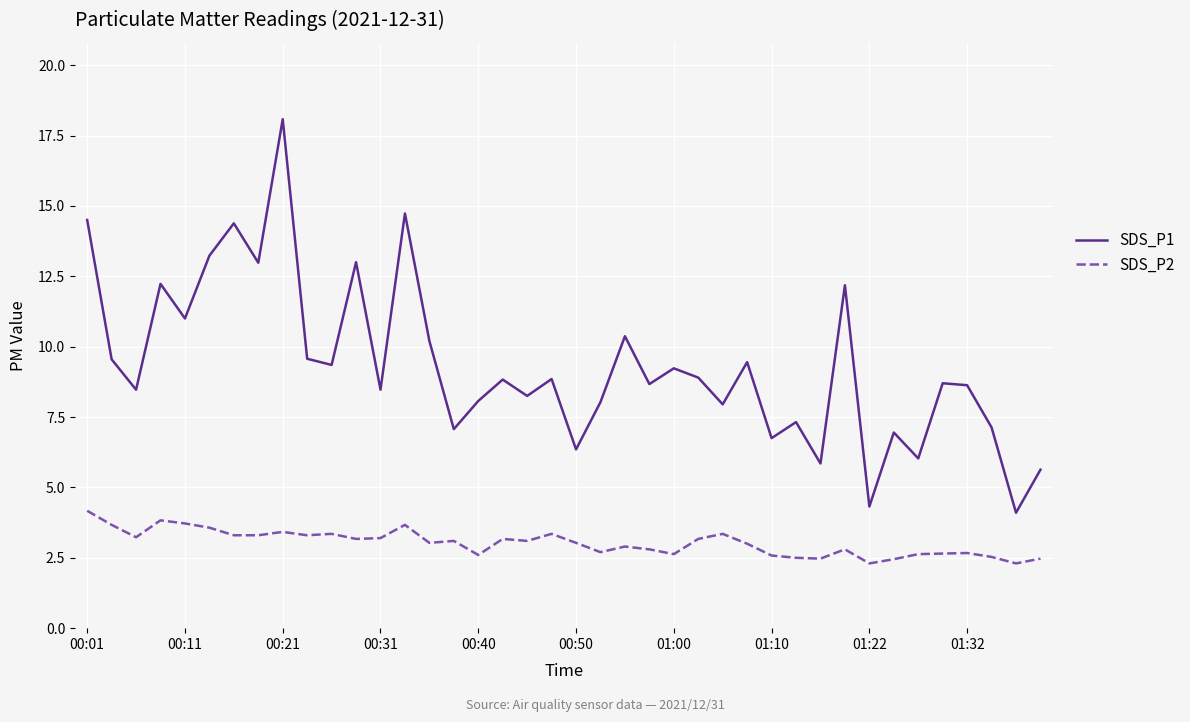

What is the maximum value shown in the chart?

18.1